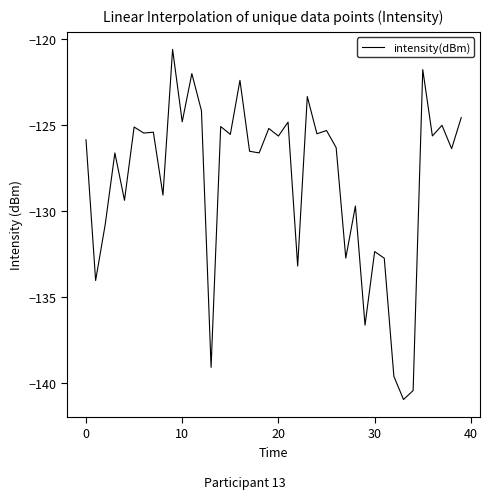

What is the maximum value shown in the chart?

-120.6